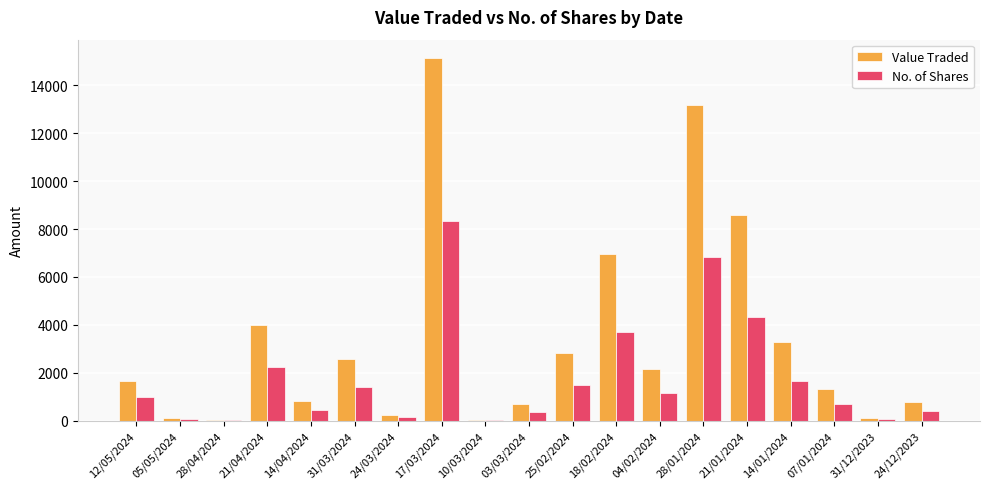

What are all the series names shown in the legend?

Value Traded, No. of Shares